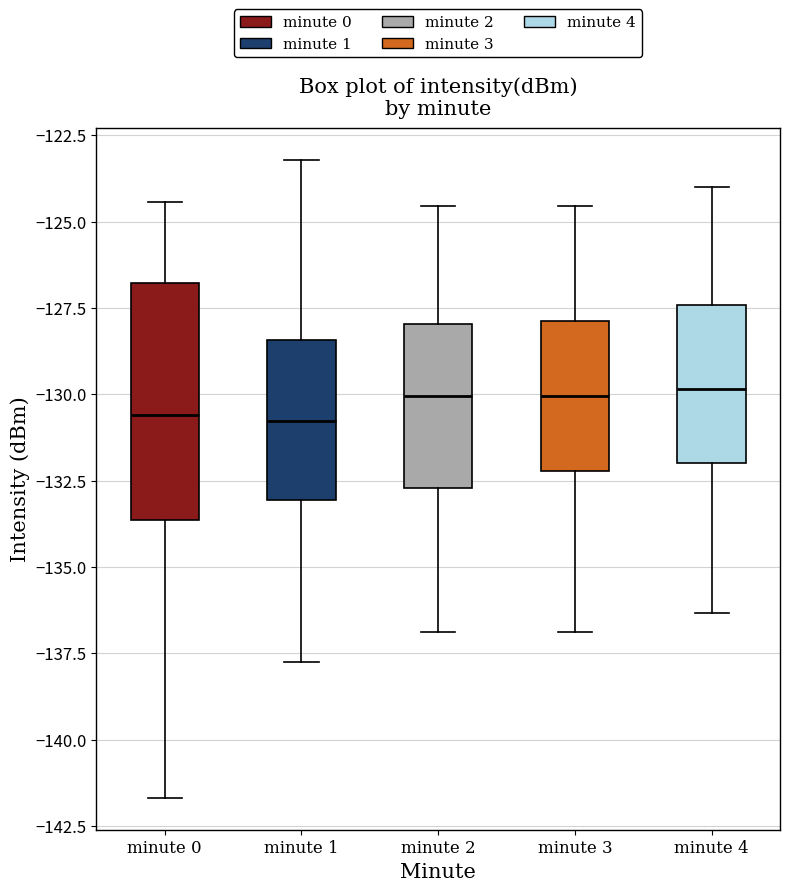

Which box is the tallest, from its lower edge to its upper edge?

minute 0